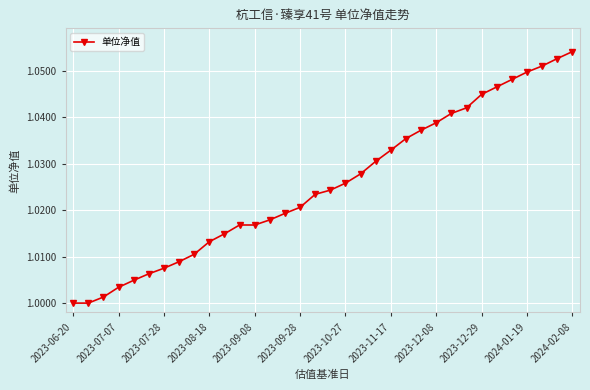

What is the sum of all values?

34.9